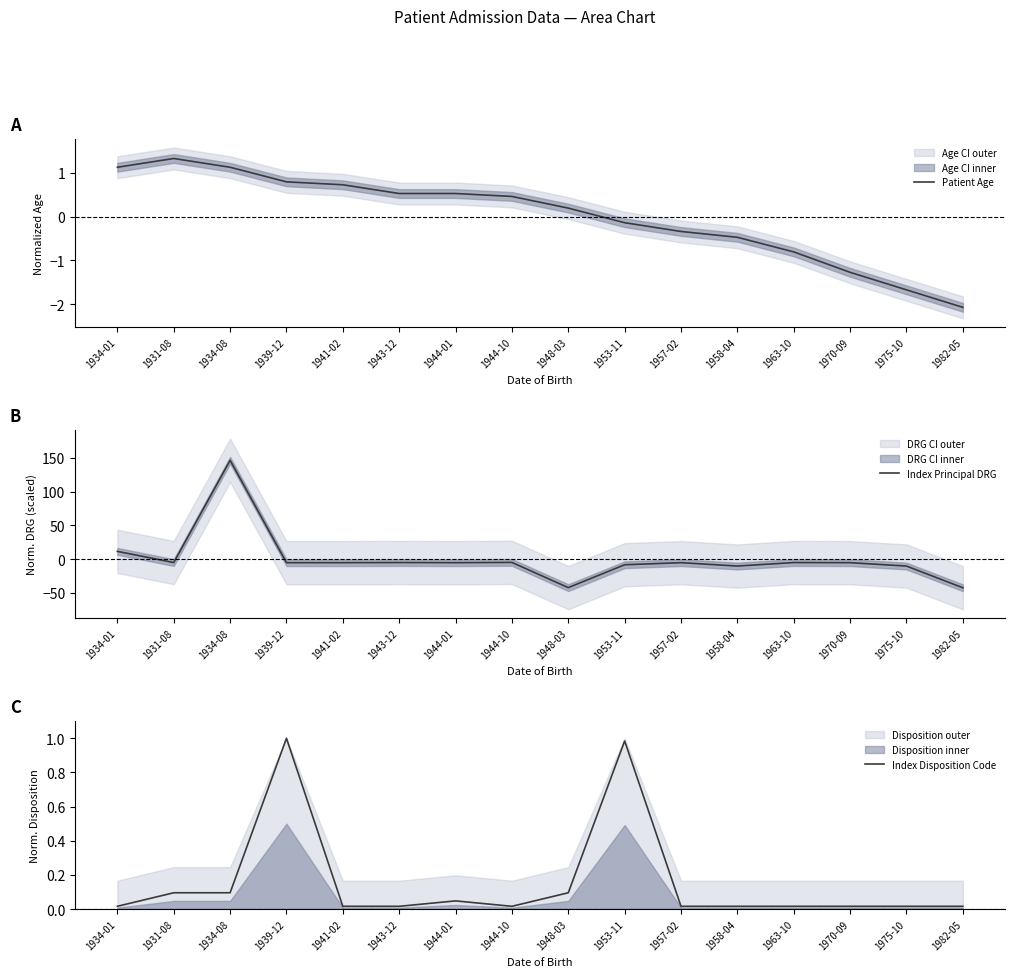

What is the lowest value of the Index Principal DRG series?

-42.2